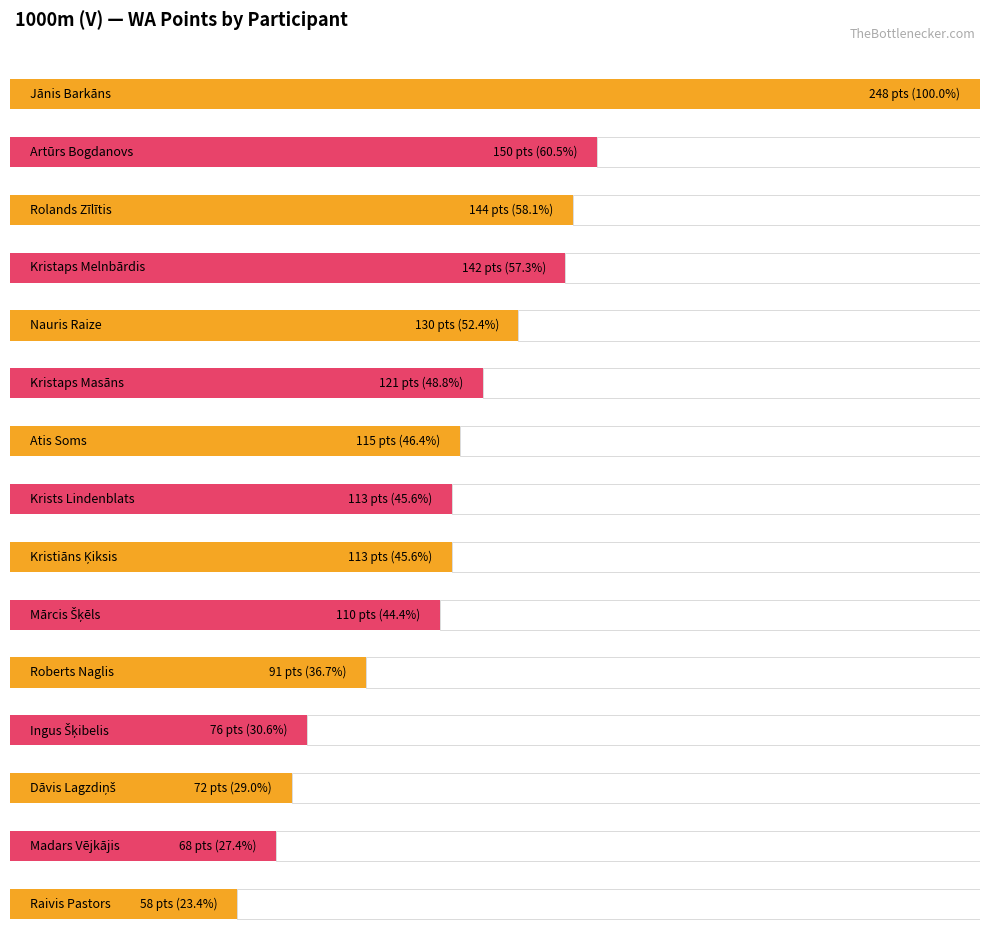

What is the label of the 4th bar from the left?

Kristaps Melnbārdis